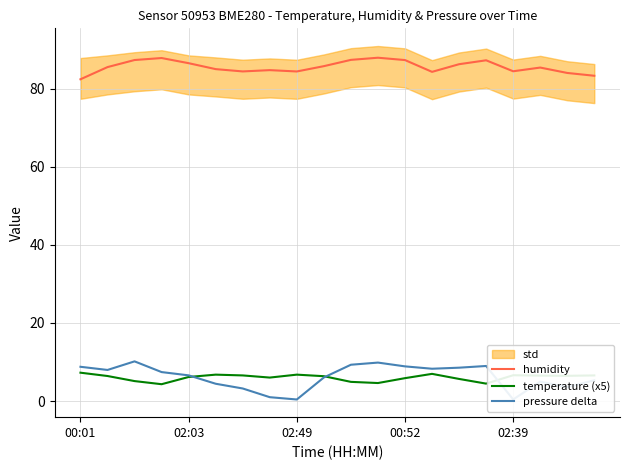

Reading right to left, extract all data points from this chart.

humidity: 83.3	84.0	85.4	84.4	87.2	86.2	84.3	87.3	87.9	87.4	85.8	84.4	84.7	84.4	85.0	86.5	87.8	87.3	85.5	82.4
temperature (x5): 6.6	6.5	6.5	6.6	4.5	5.6	6.9	5.8	4.6	4.9	6.3	6.8	6.0	6.6	6.8	6.2	4.3	5.1	6.4	7.2
pressure delta: 5.3	3.6	5.0	0.4	9.0	8.5	8.3	8.9	9.8	9.3	6.0	0.4	1.0	3.2	4.4	6.6	7.4	10.2	8.0	8.8